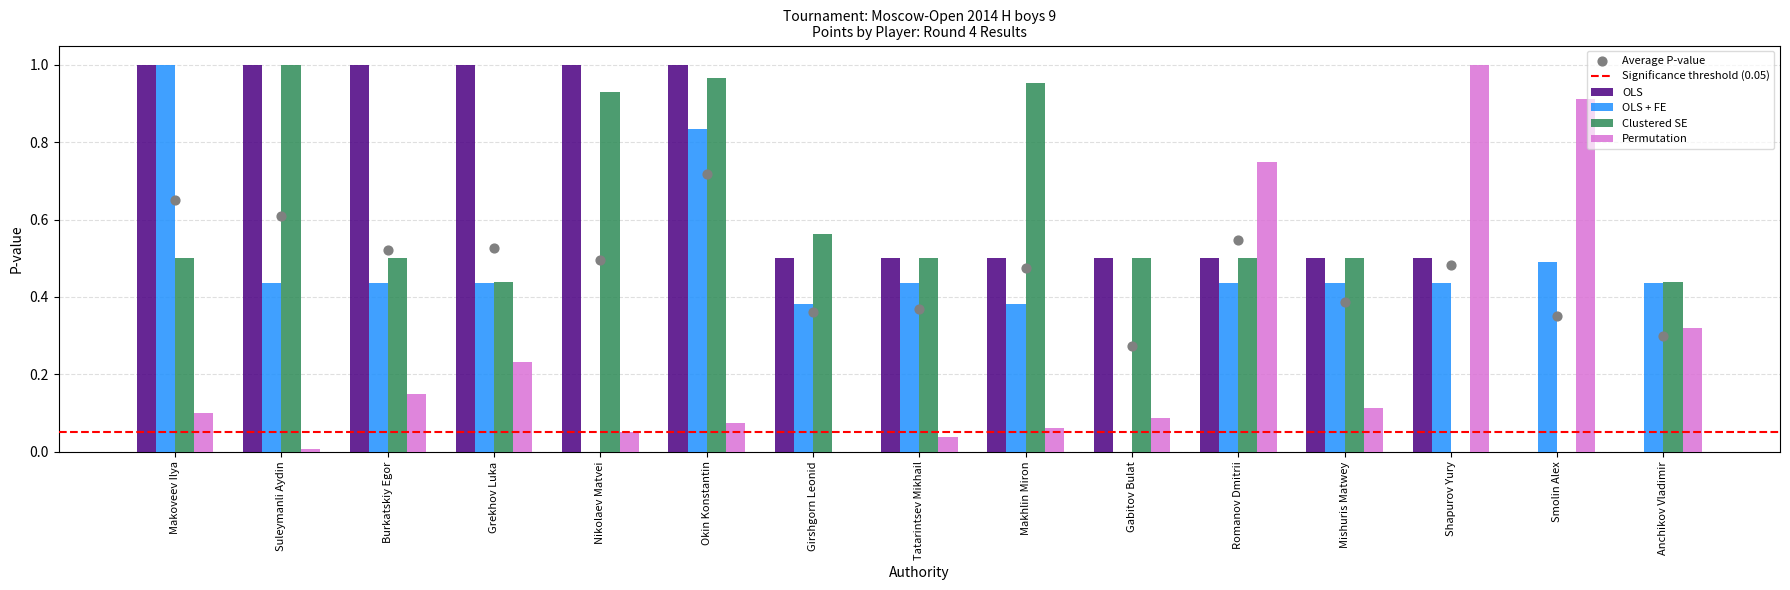

Which series contains the lowest Y value?

OLS